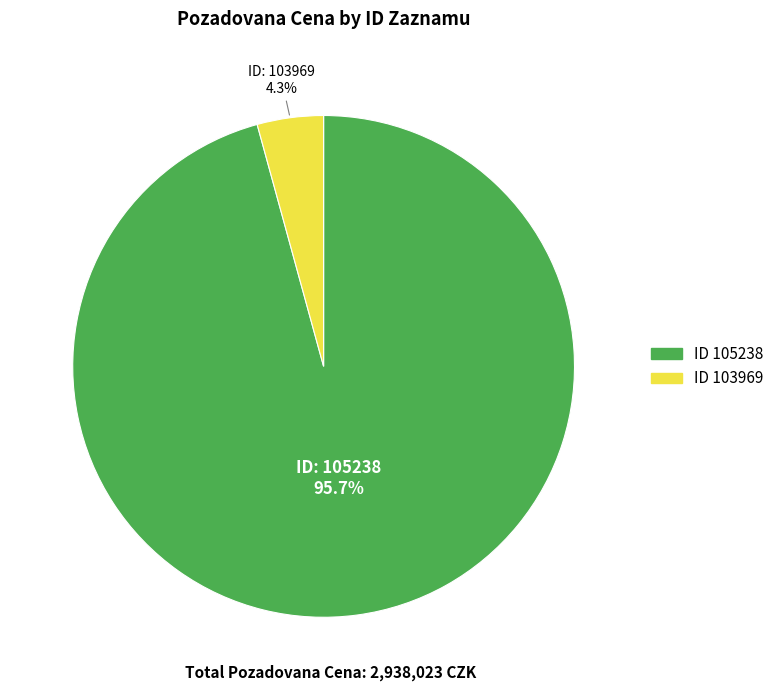

Is there a majority slice in this chart?

Yes